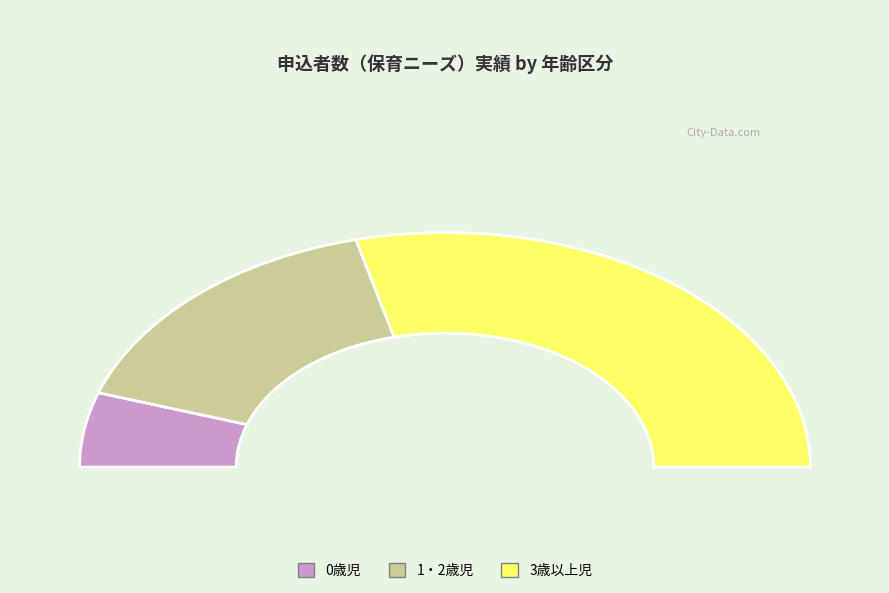

What is the largest slice in the pie chart?

3歳以上児